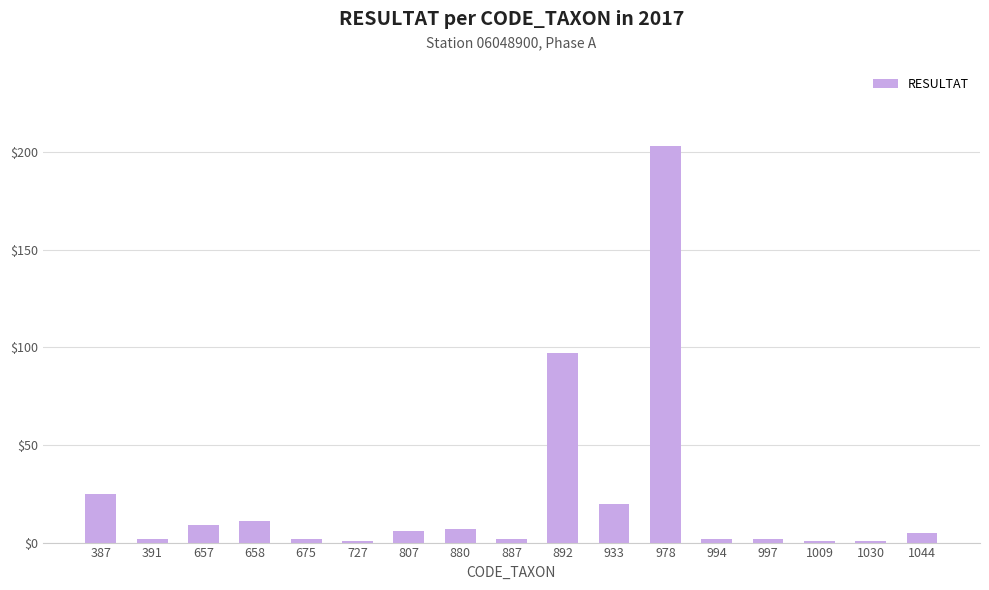

What value does the data have at 892, to the nearest 10?

100